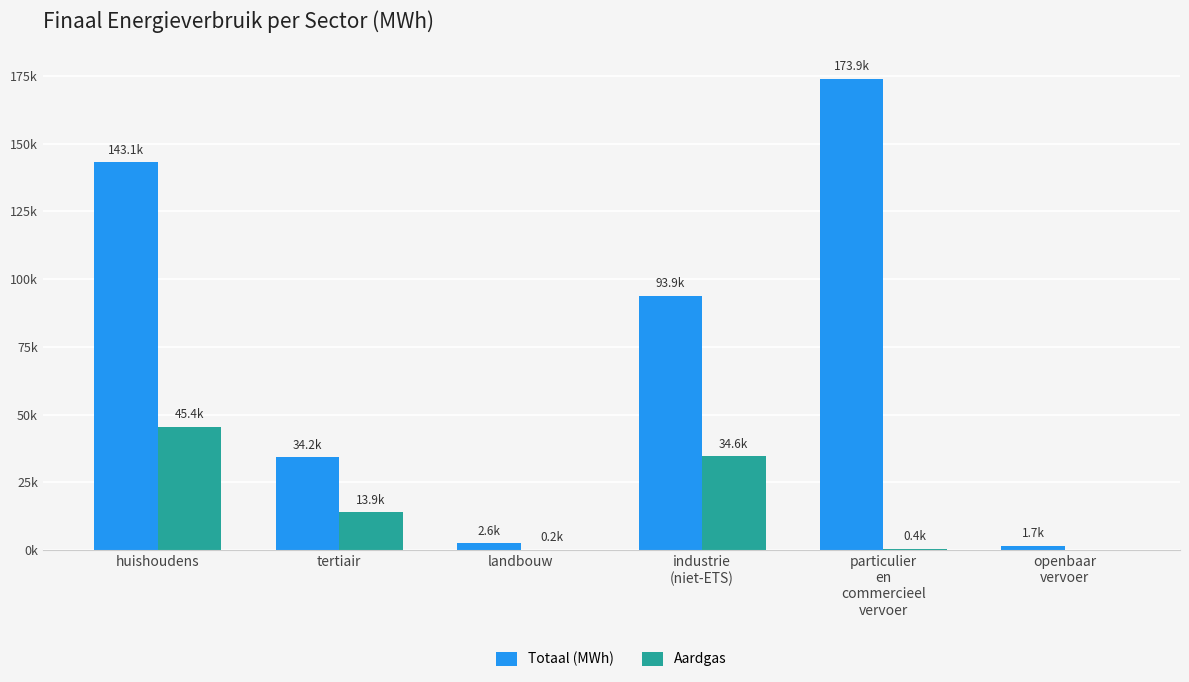

The value of Aardgas at industrie
(niet-ETS) is 34577.8. True or false?

True